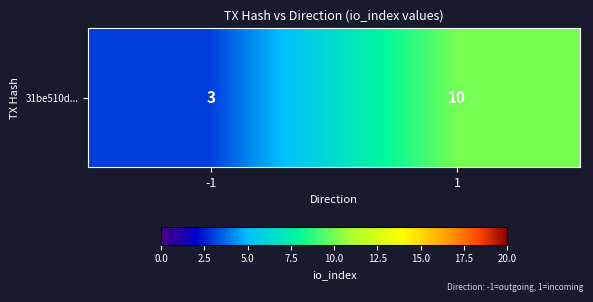

What is the difference between the values at -1 and 1?

7